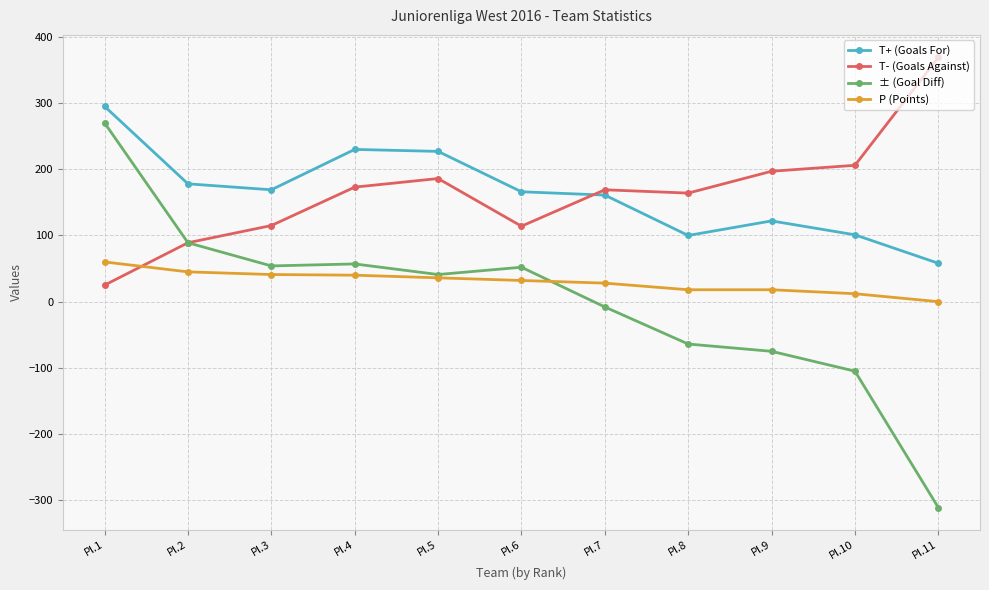

Which series changed the most between Pl.1 and Pl.3?

± (Goal Diff)